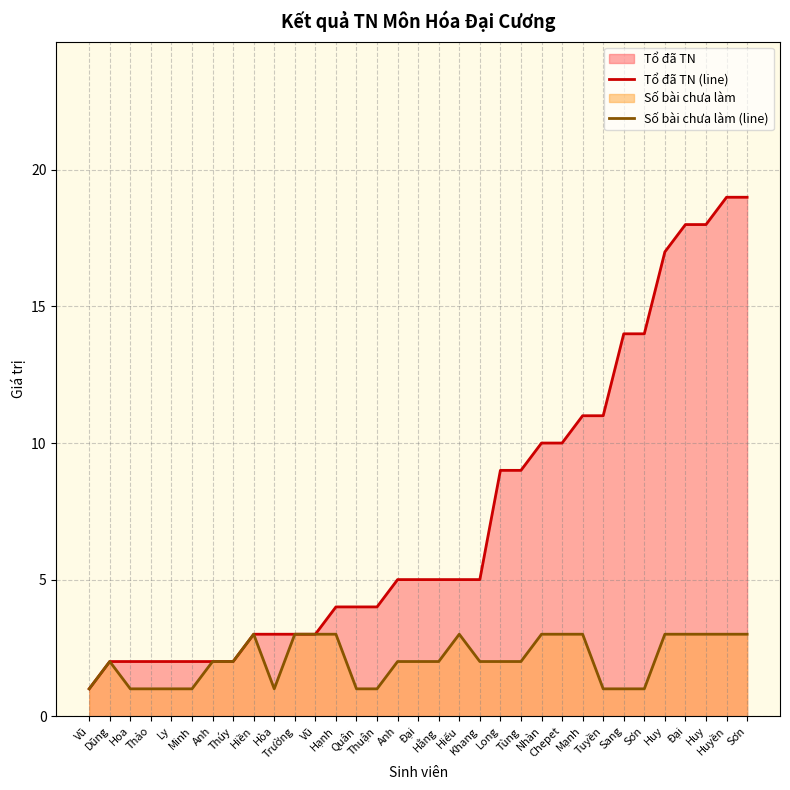

True or false: Tổ đã TN (line) has more than 0 interior local peaks.

False